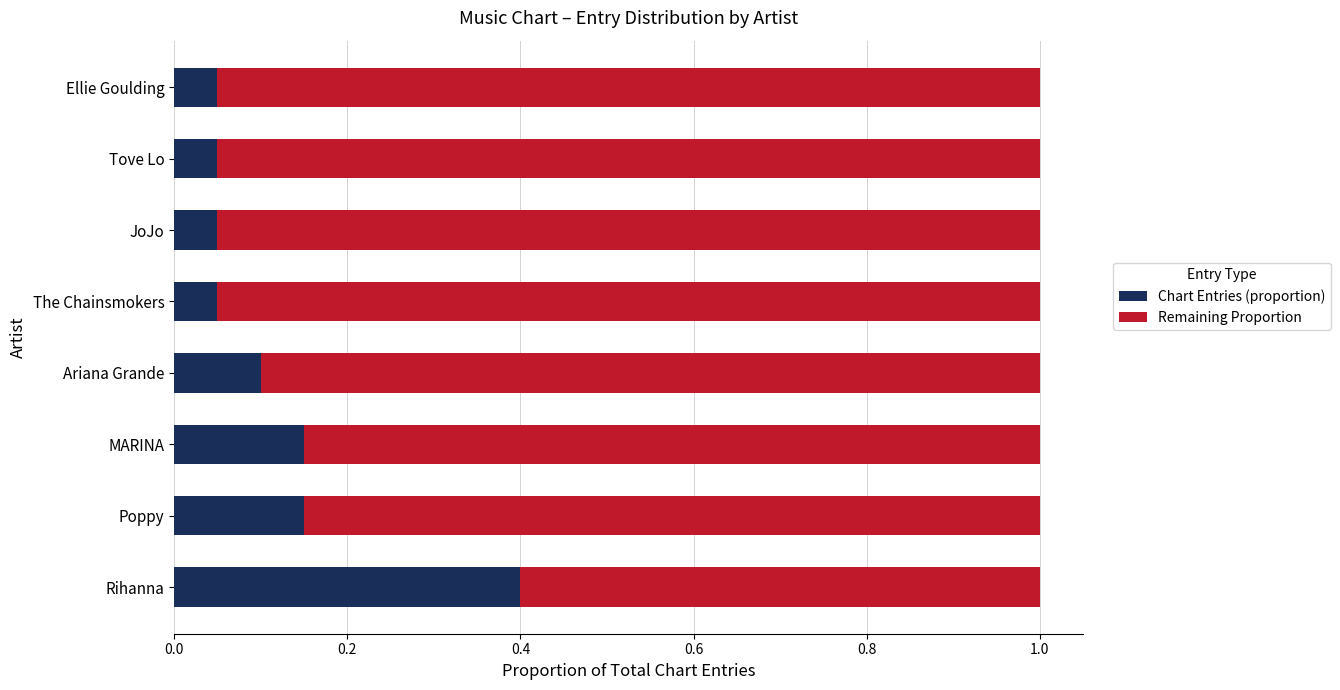

At which label does Chart Entries (proportion) reach its peak?

Rihanna